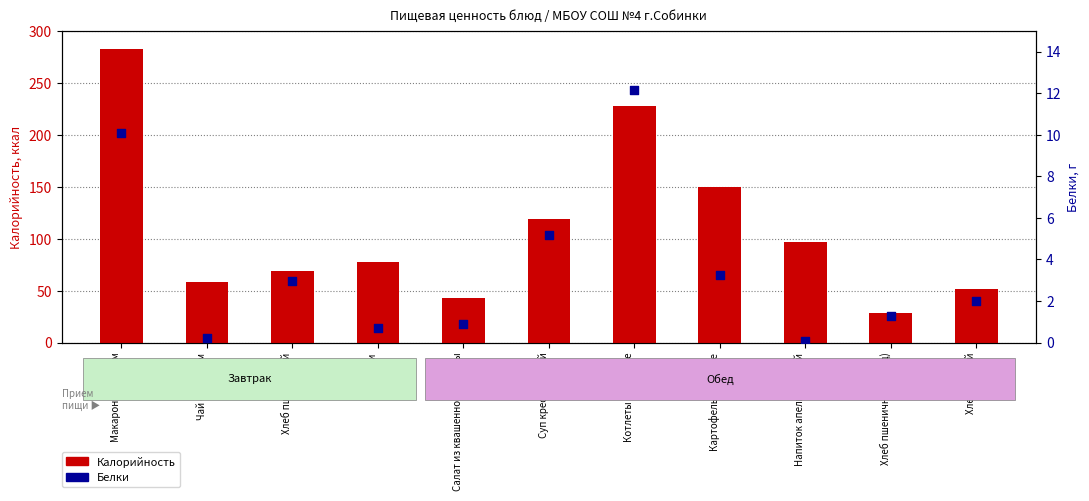

What are all the series names shown in the legend?

Калорийность, Белки